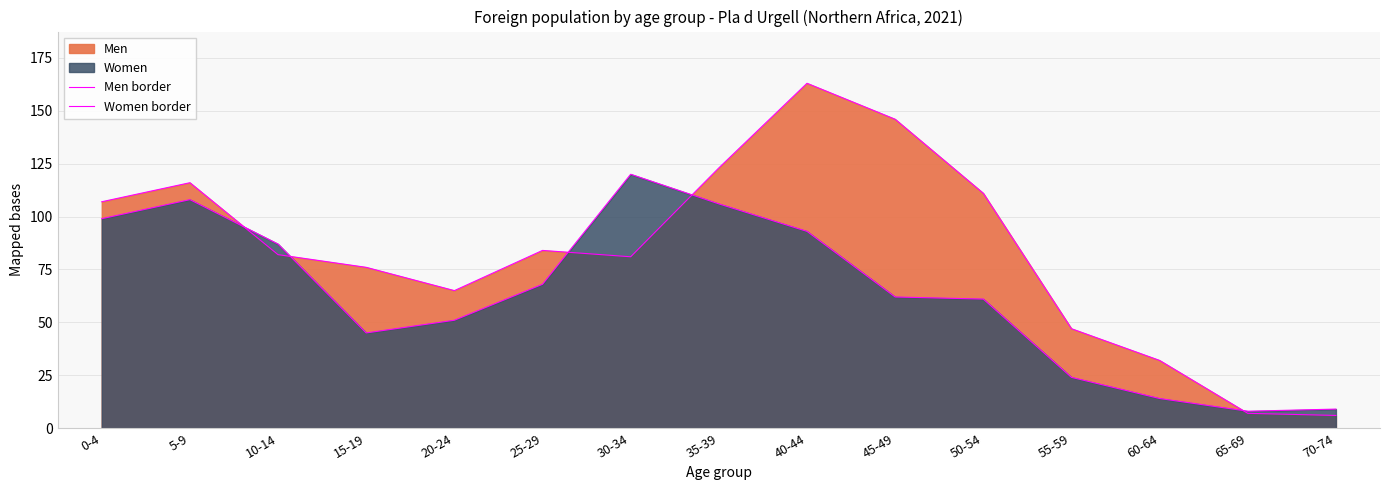

Rank the categories by Women border value from lowest to highest.

65-69, 70-74, 60-64, 55-59, 15-19, 20-24, 50-54, 45-49, 25-29, 10-14, 40-44, 0-4, 35-39, 5-9, 30-34